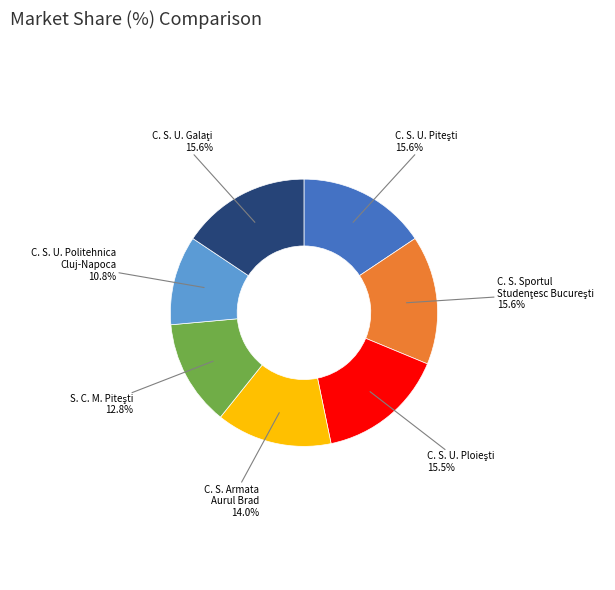

Is the sum of C. S. Armata Aurul Brad and C. S. U. Politehnica Cluj-Napoca greater than half?

No